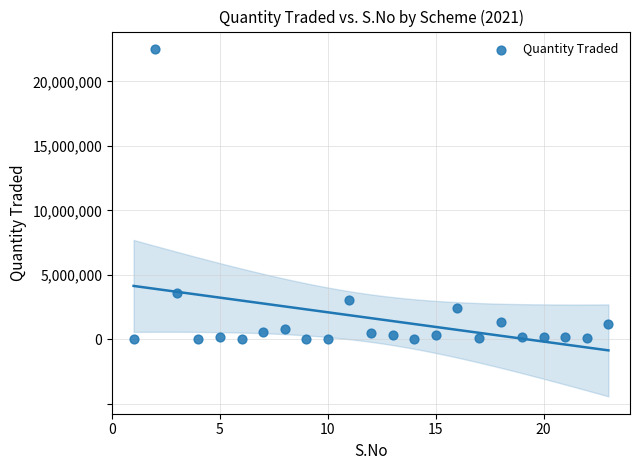

What is the range of X values (max minus min)?

22.0